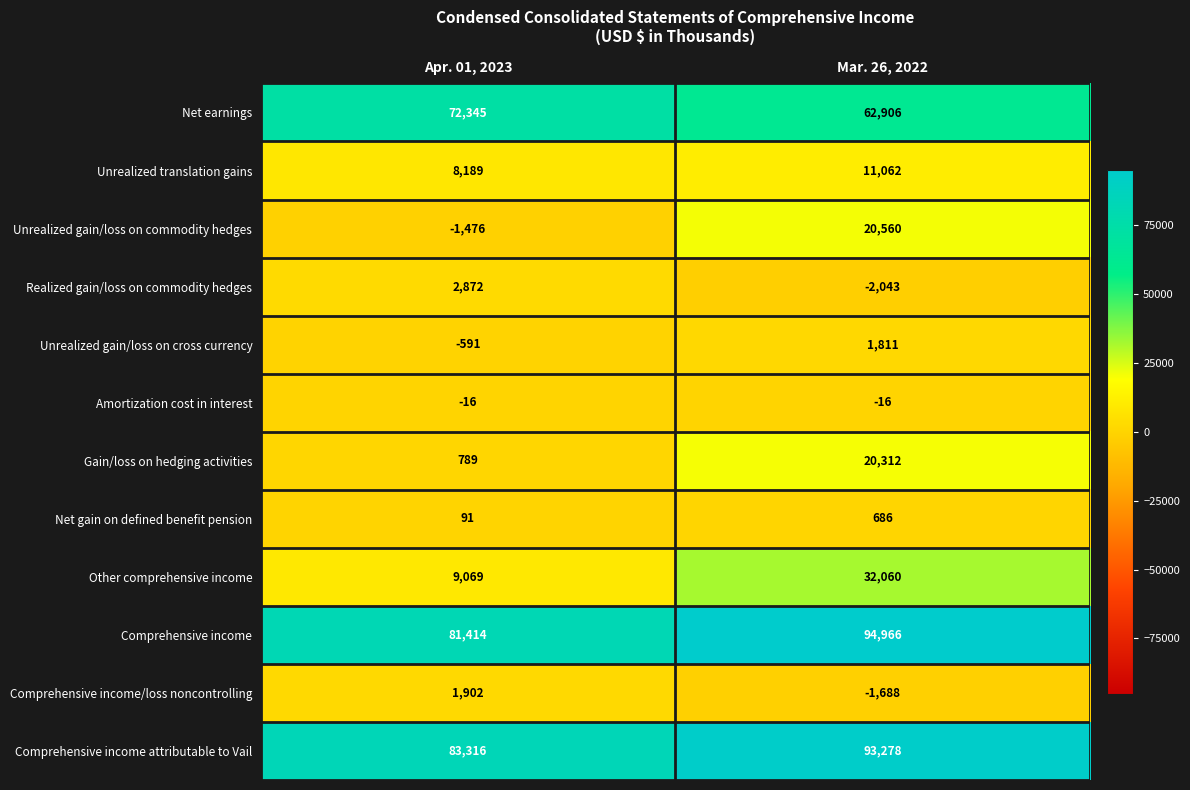

What is the spread (max minus min) of values at Apr. 01, 2023?

84792